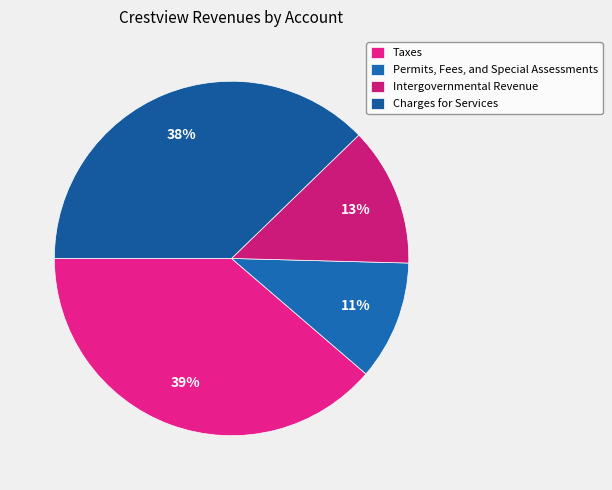

Count the number of slices in the pie.

4